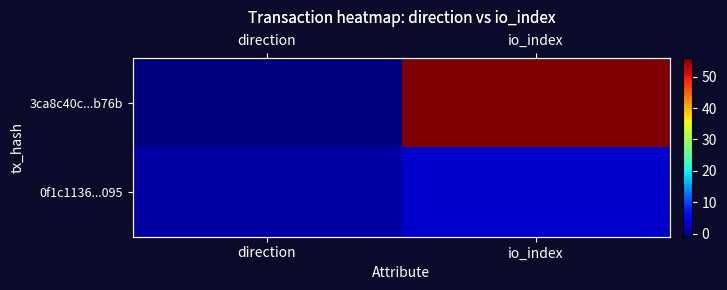

Is it true that 3ca8c40c...b76b equals 56 at io_index?

True